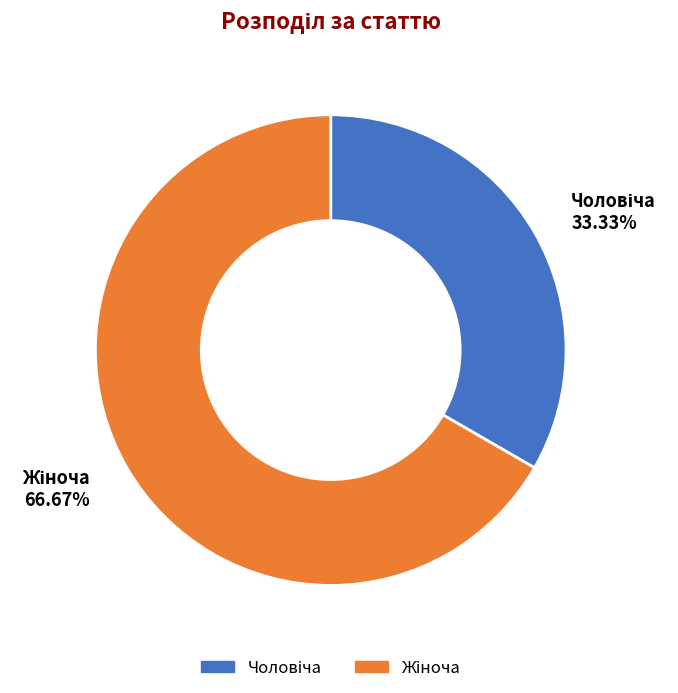

True or false: Чоловіча accounts for 21% of the total.

False